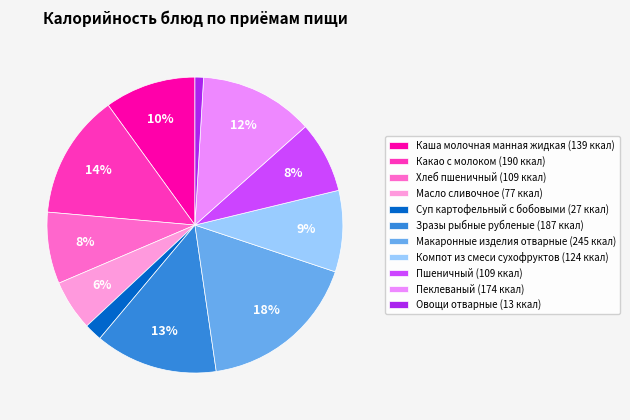

Does any single category account for the majority?

No